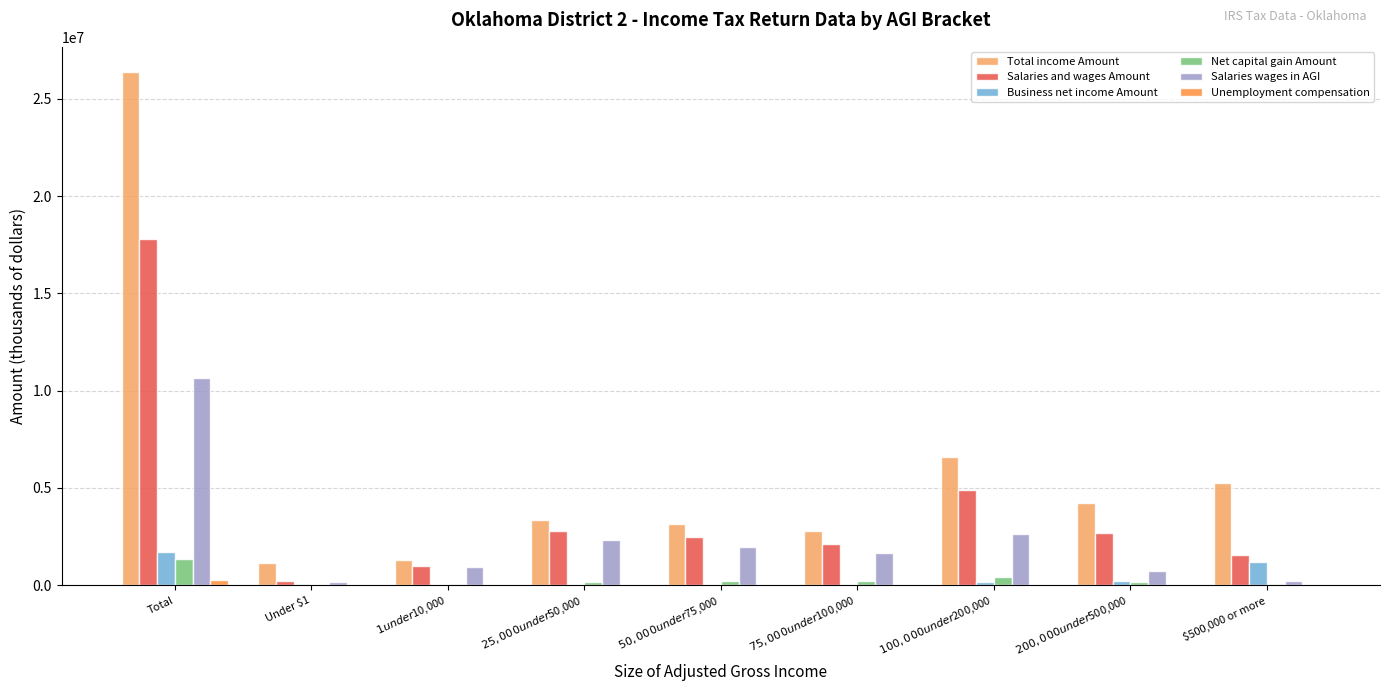

What is the sum of all Net capital gain Amount values?

2629085